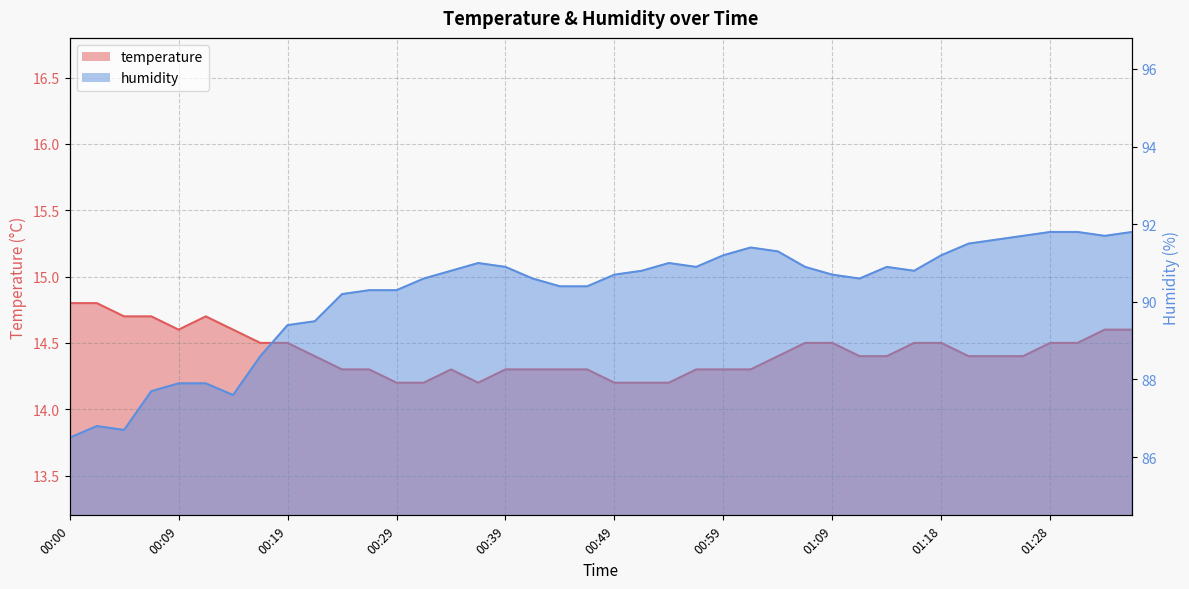

What is the total value across all series at 01:31?

106.3